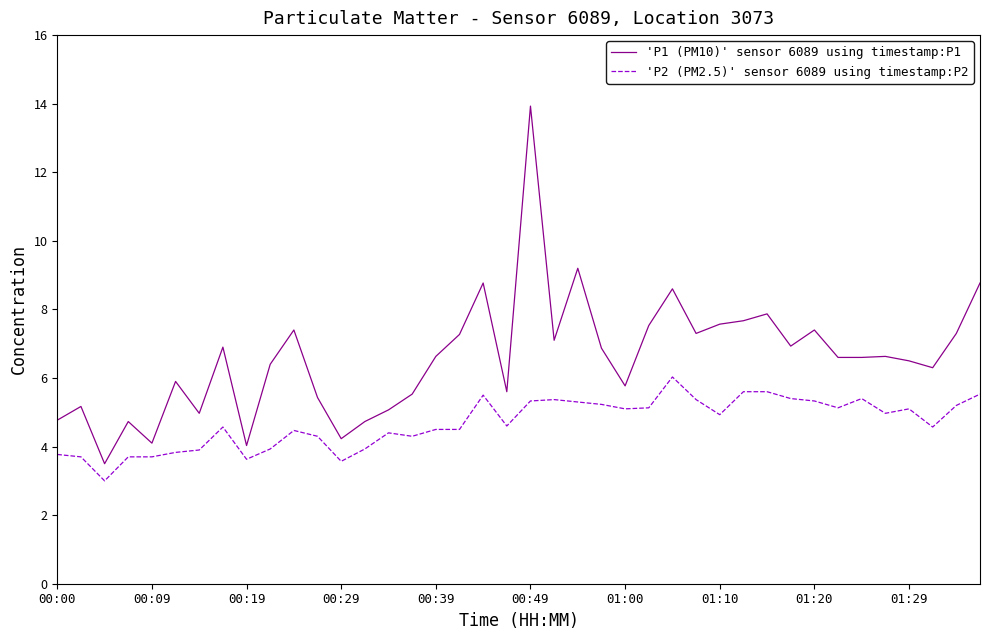

Rank the series by their average value, from highest to lowest.

'P1 (PM10)' sensor 6089 using timestamp:P1, 'P2 (PM2.5)' sensor 6089 using timestamp:P2